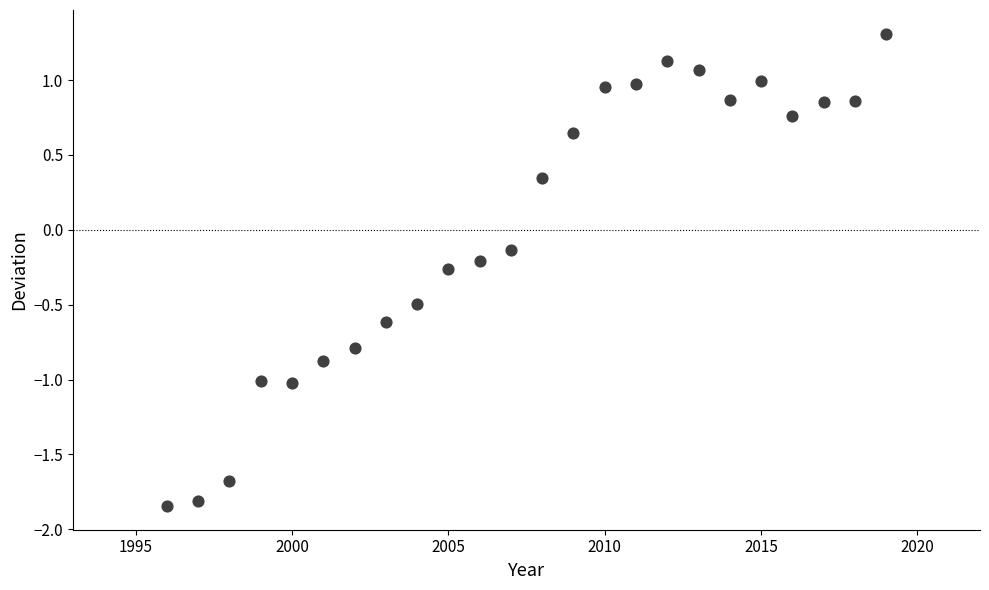

What is the range of Y values (max minus min)?

3.2